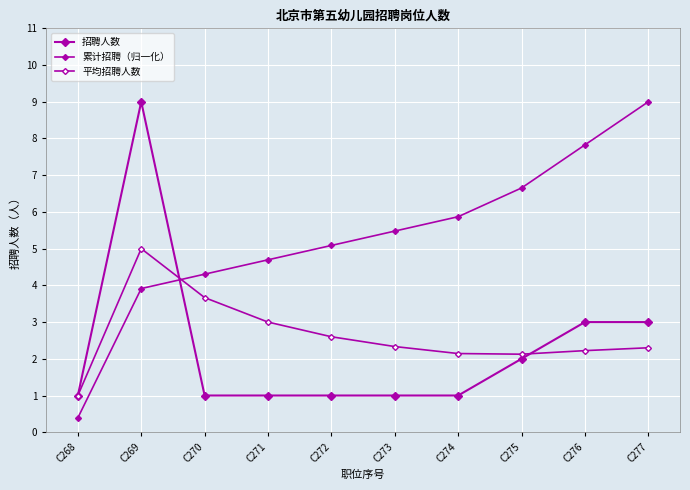

Between which two adjacent categories do 累计招聘（归一化） and 招聘人数 first intersect?

C269 and C270